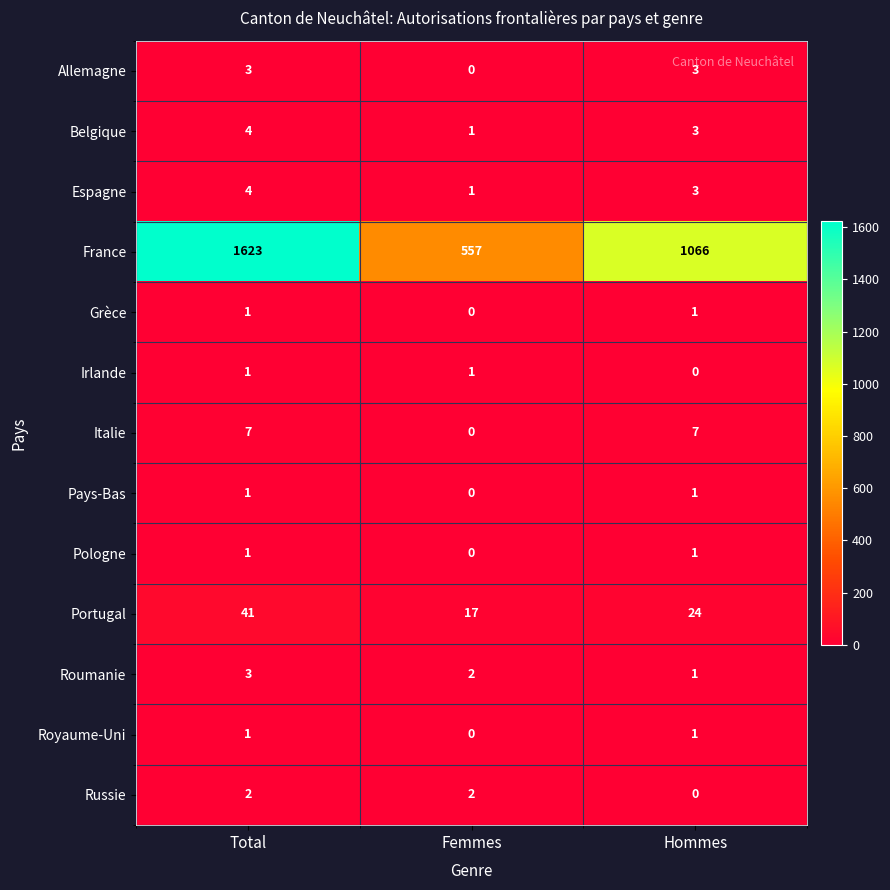

The Russie series shows 1 at Hommes. True or false?

False